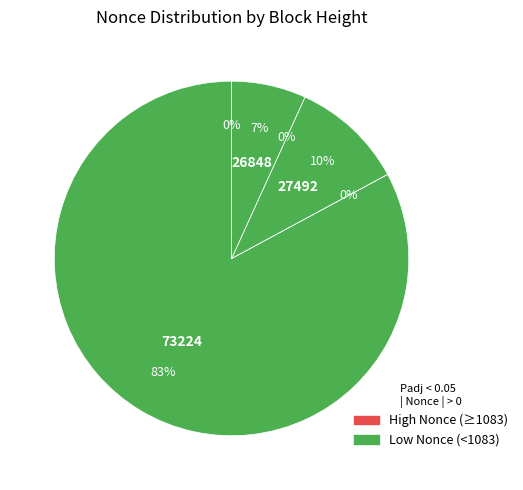

Is 73224 the majority of the pie?

Yes